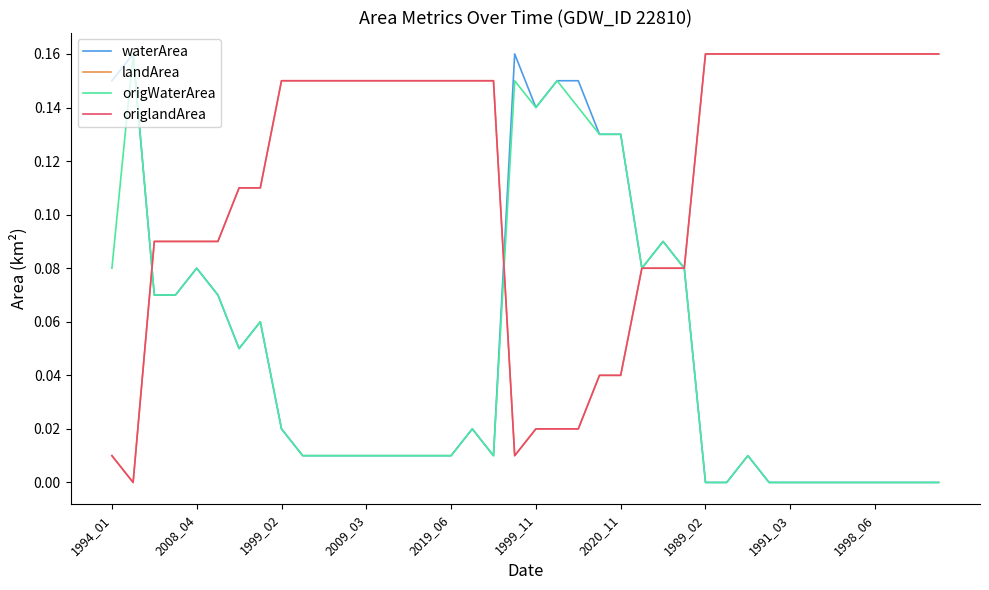

Is this an area chart (filled region under the line)?

No